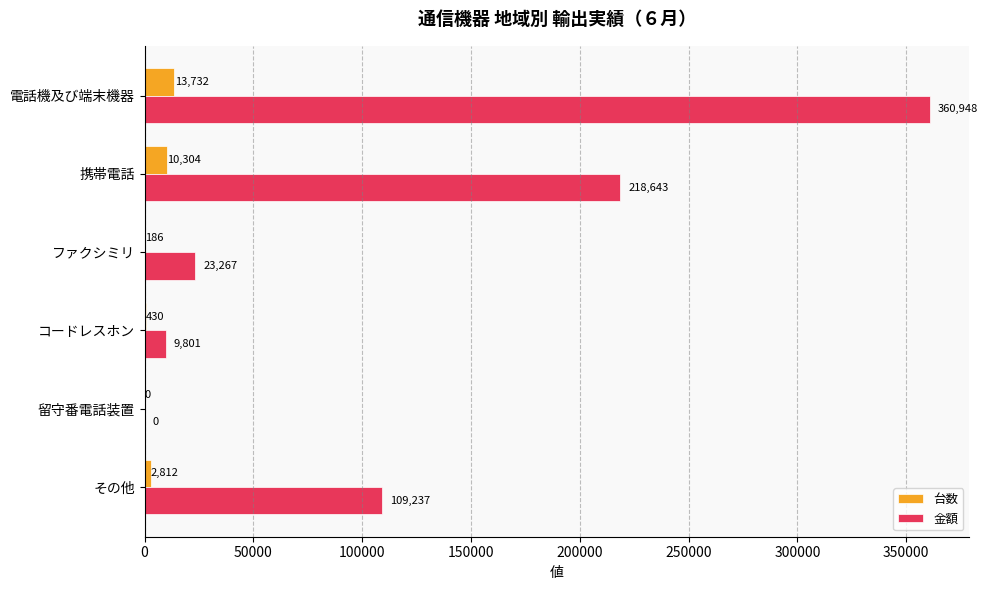

What is the maximum value for 金額?

360948